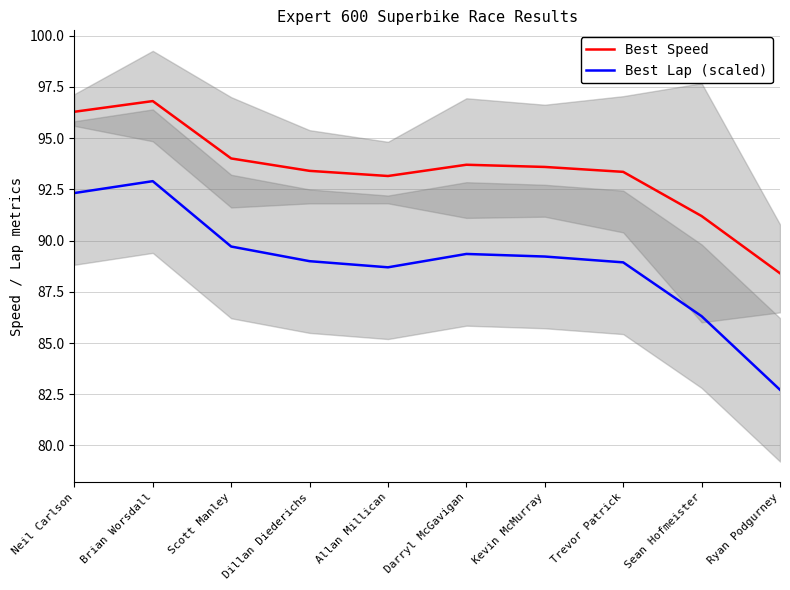

What is the maximum value shown in the chart?

96.8